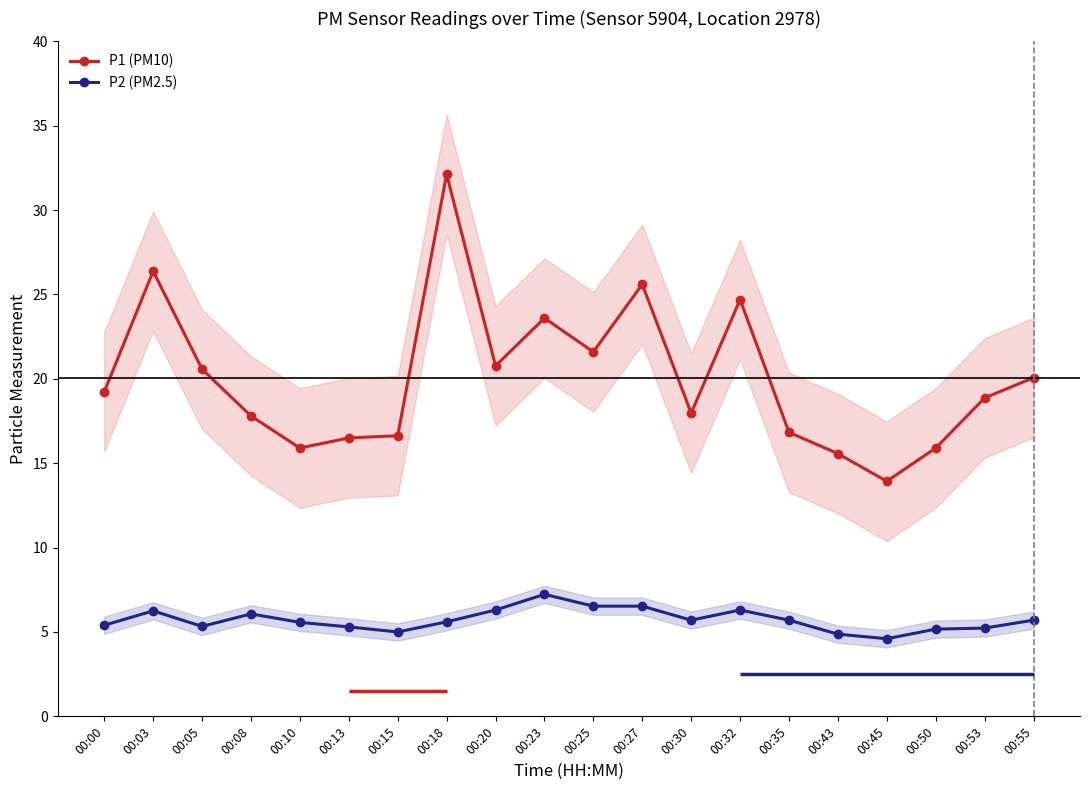

What is the average value of the P2 (PM2.5) series?

5.7